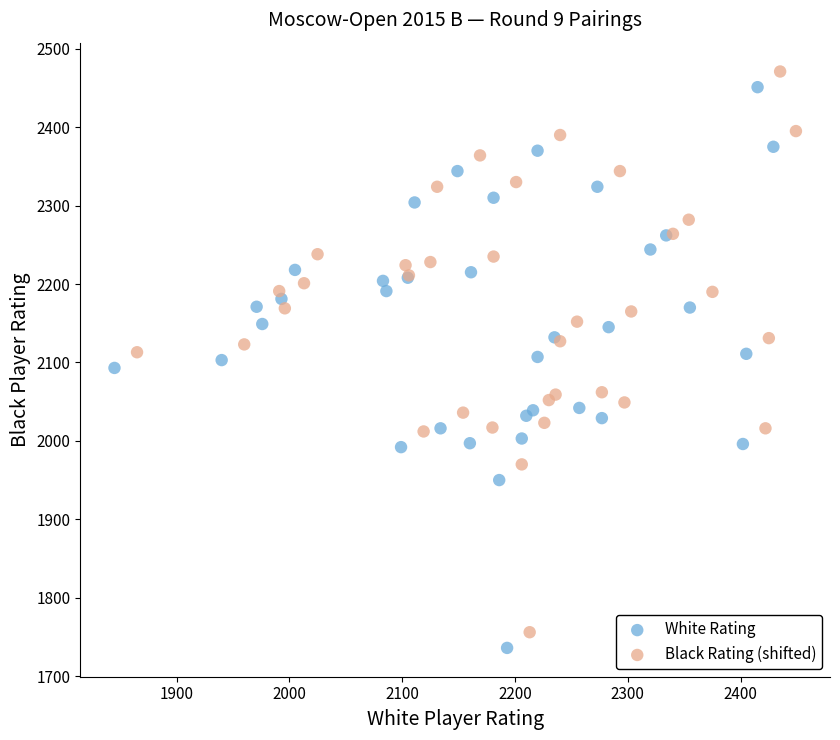

Which series contains the lowest Y value?

White Rating